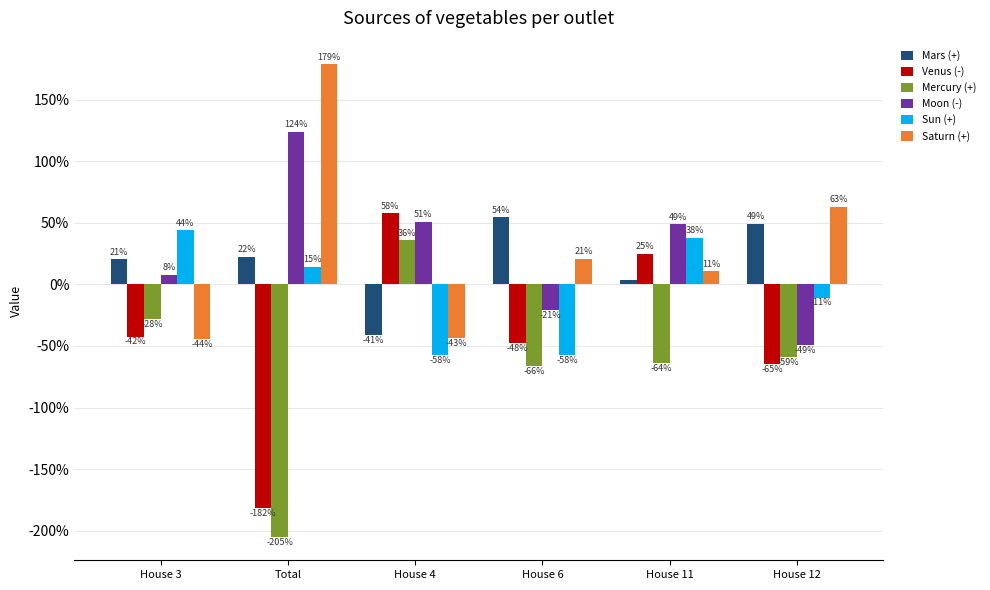

What is the value of the Saturn (+) bar at the 4th from the left?

20.8